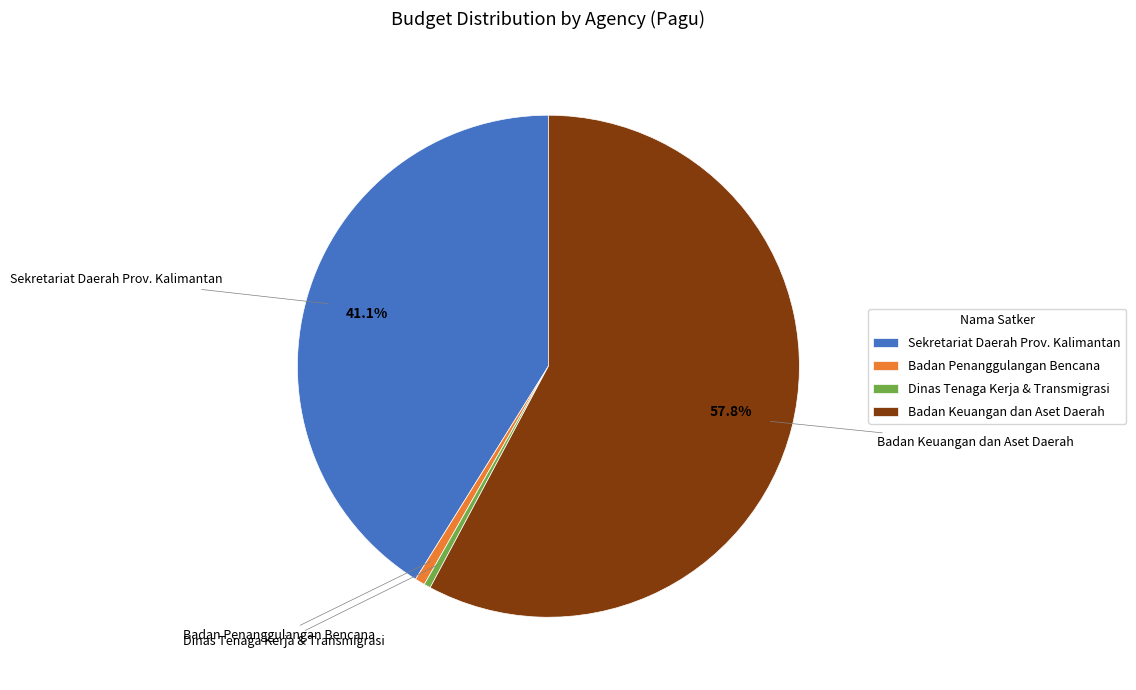

Between Sekretariat Daerah Prov. Kalimantan and Badan Penanggulangan Bencana, which is larger?

Sekretariat Daerah Prov. Kalimantan